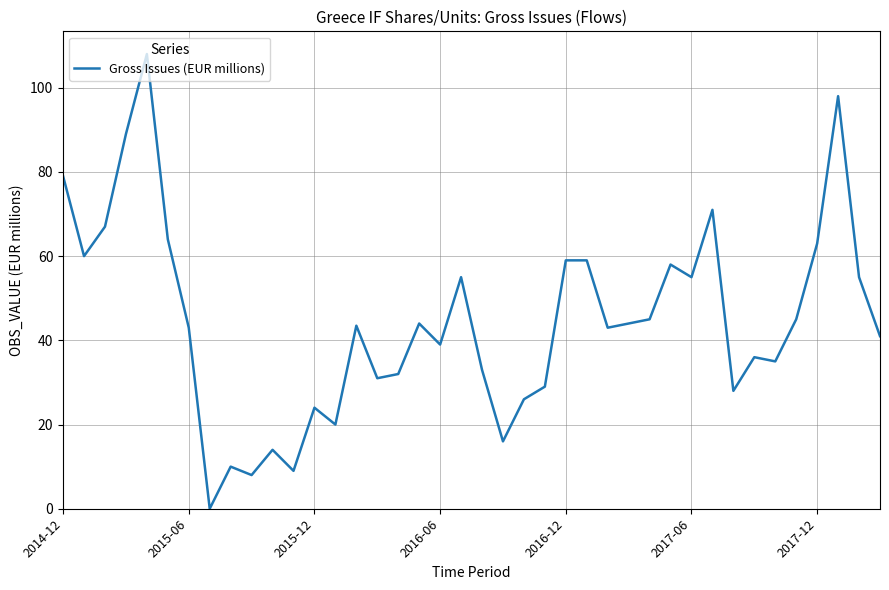

Reading left to right, what are all the values shown in this chart?

79.0	60.0	67.0	89.0	108.0	64.0	43.0	0.0	10.0	8.0	14.0	9.0	24.0	20.0	43.5	31.0	32.0	44.0	39.0	55.0	33.0	16.0	26.0	29.0	59.0	59.0	43.0	44.0	45.0	58.0	55.0	71.0	28.0	36.0	35.0	45.0	63.0	98.0	55.0	41.0